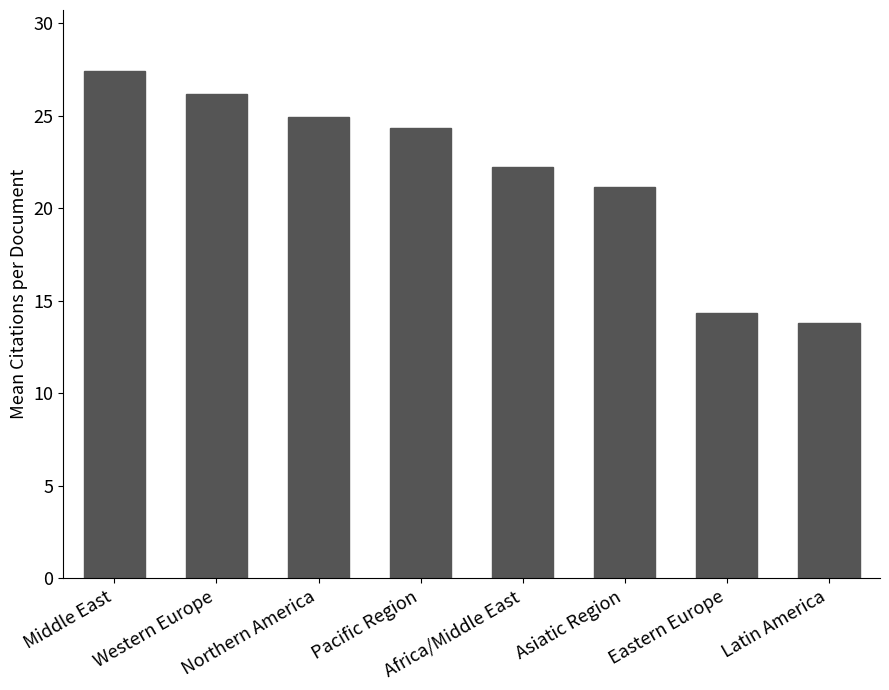

List the labels in order of value, smallest first.

Latin America, Eastern Europe, Asiatic Region, Africa/Middle East, Pacific Region, Northern America, Western Europe, Middle East